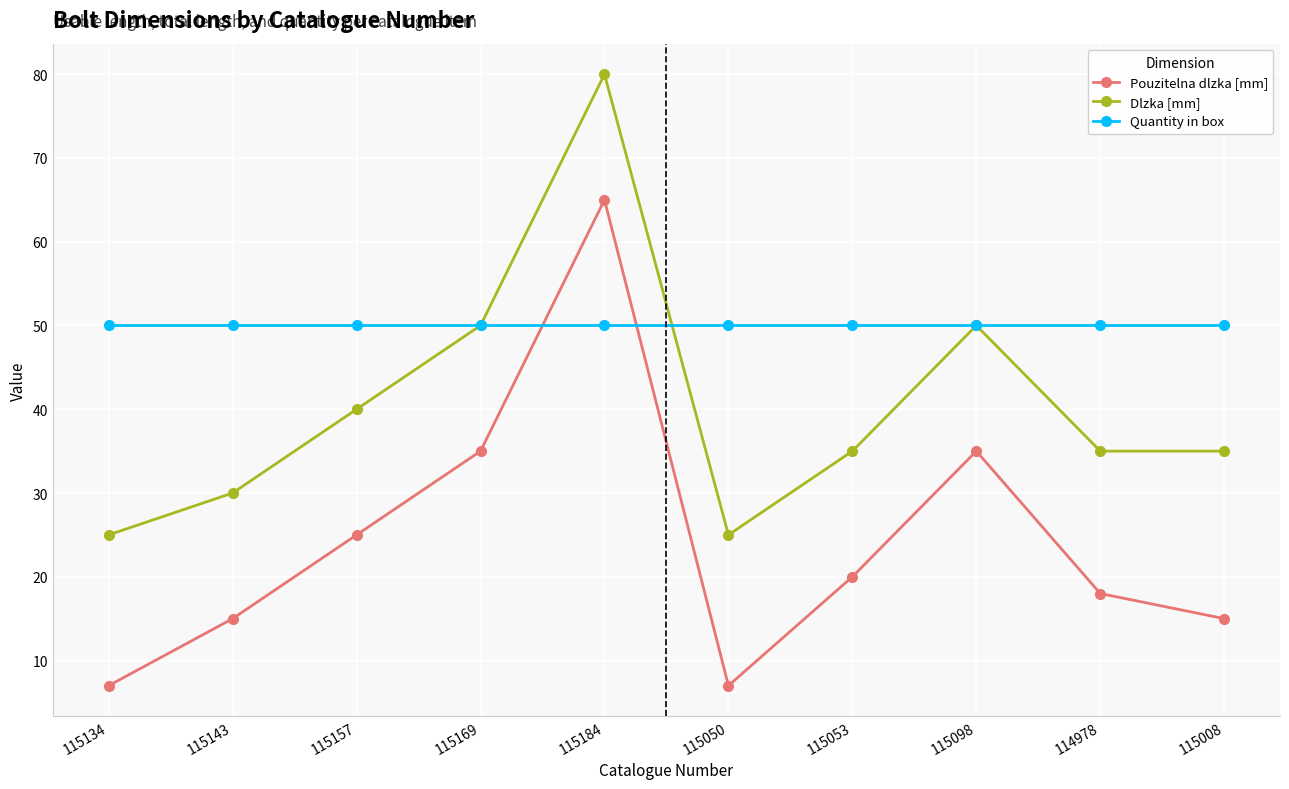

How many series are shown in this chart?

3